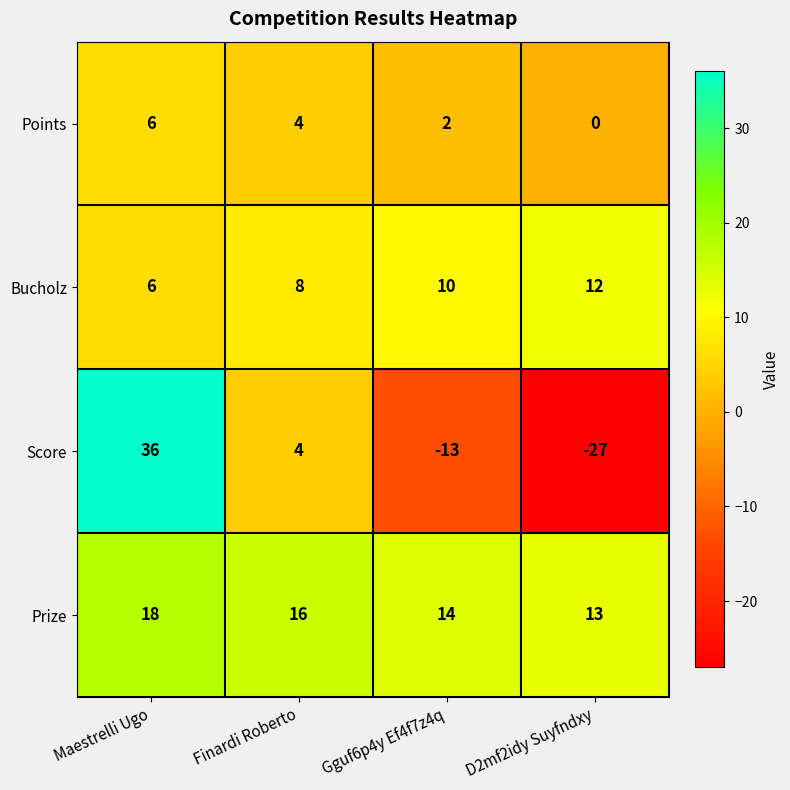

Is it true that Bucholz equals 12 at D2mf2idy Suyfndxy?

True